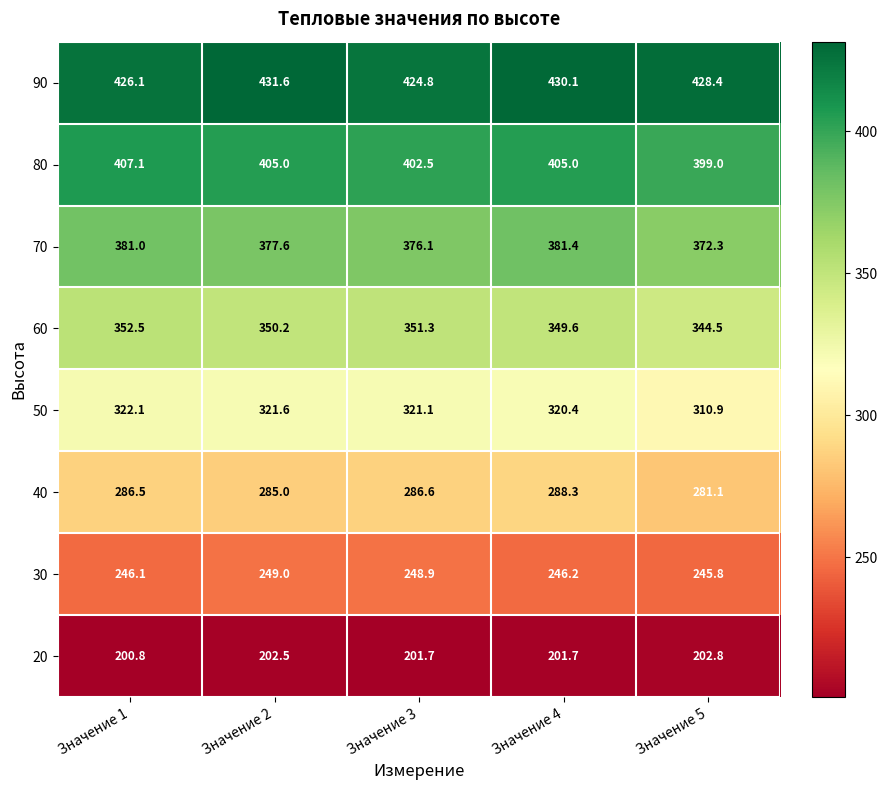

What is the maximum value shown in the chart?

431.6